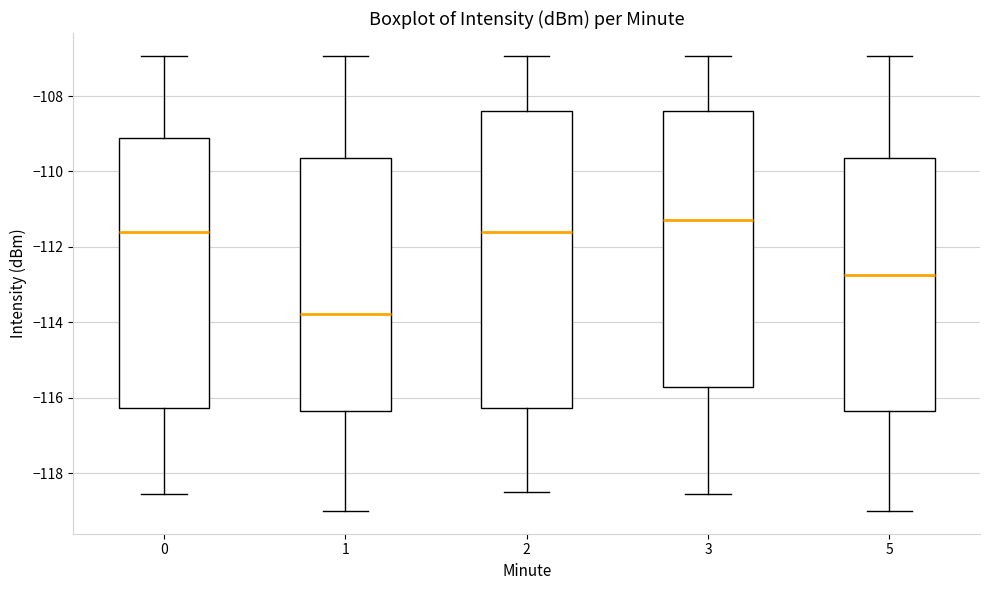

Reading left to right, transcribe this box plot: for each box, give where its median line is, the range the box spans, and where its two whiskers end, as read against the y-axis. The values are not printed on the chart, so give them approximately, as read against the axis.

0: median -111.6, box -116.2 to -109.2, whiskers -118.6 to -107.0
1: median -113.8, box -116.4 to -109.6, whiskers -119.0 to -107.0
2: median -111.6, box -116.2 to -108.4, whiskers -118.6 to -107.0
3: median -111.2, box -115.8 to -108.4, whiskers -118.6 to -107.0
5: median -112.8, box -116.4 to -109.6, whiskers -119.0 to -107.0